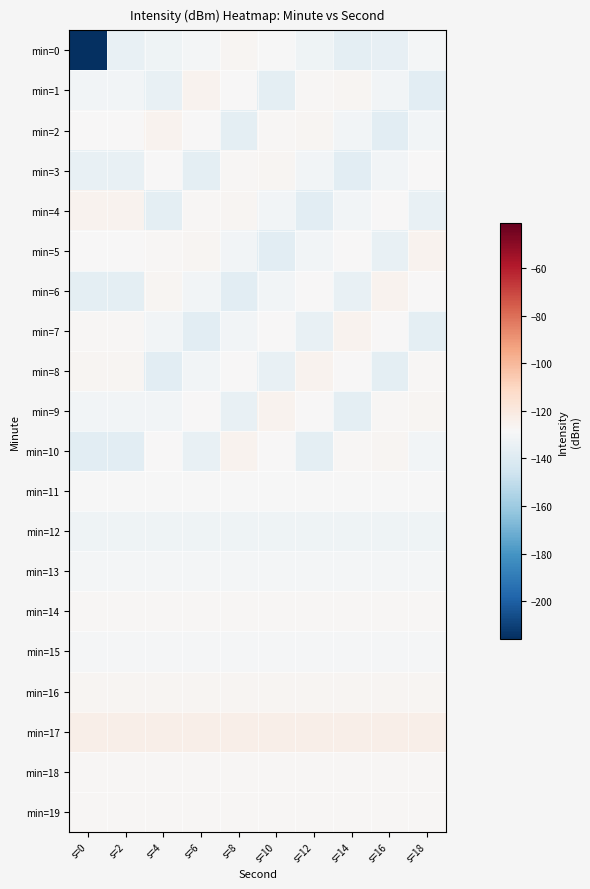

How many distinct data groups are displayed?

20